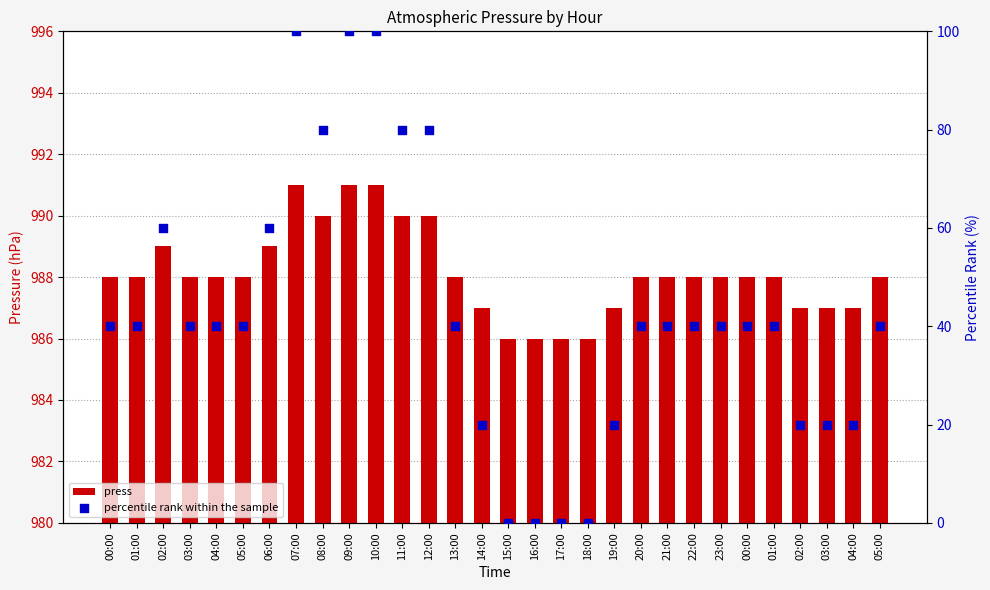

What is the total value across all series at 23:00?

1028